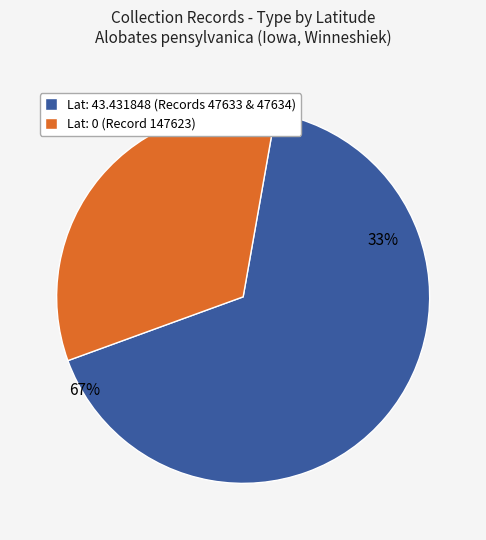

Is it true that 147623 is 8% of the pie?

False